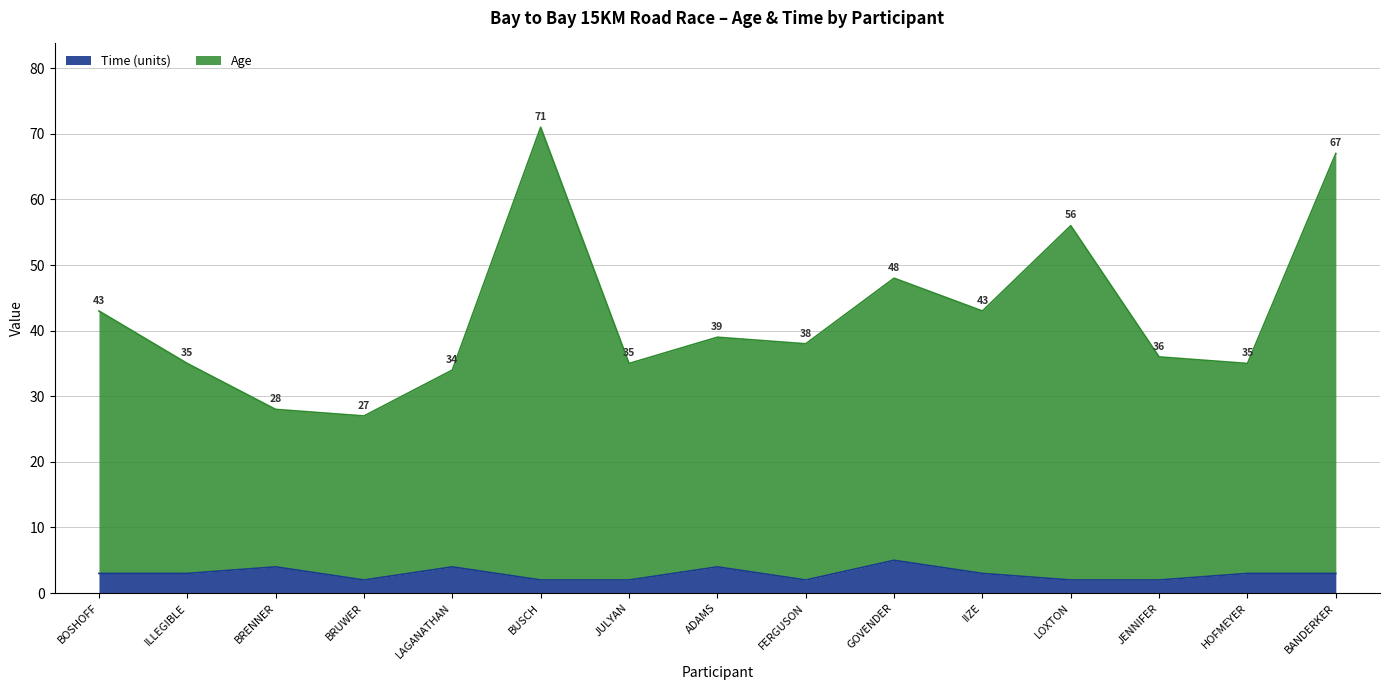

True or false: Time has a value of 3 at BOSHOFF.

True